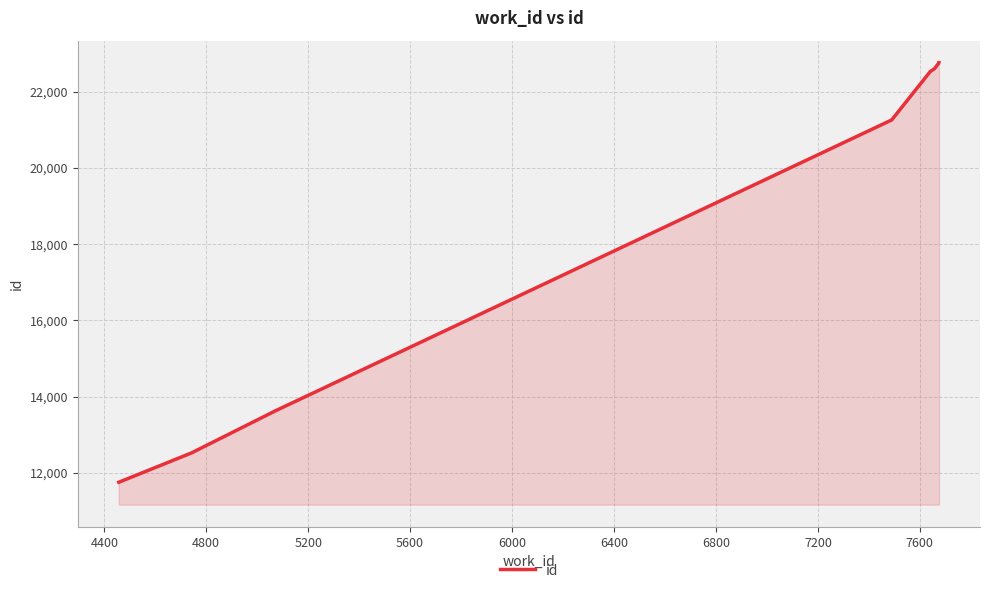

Does the chart have visible grid lines?

Yes